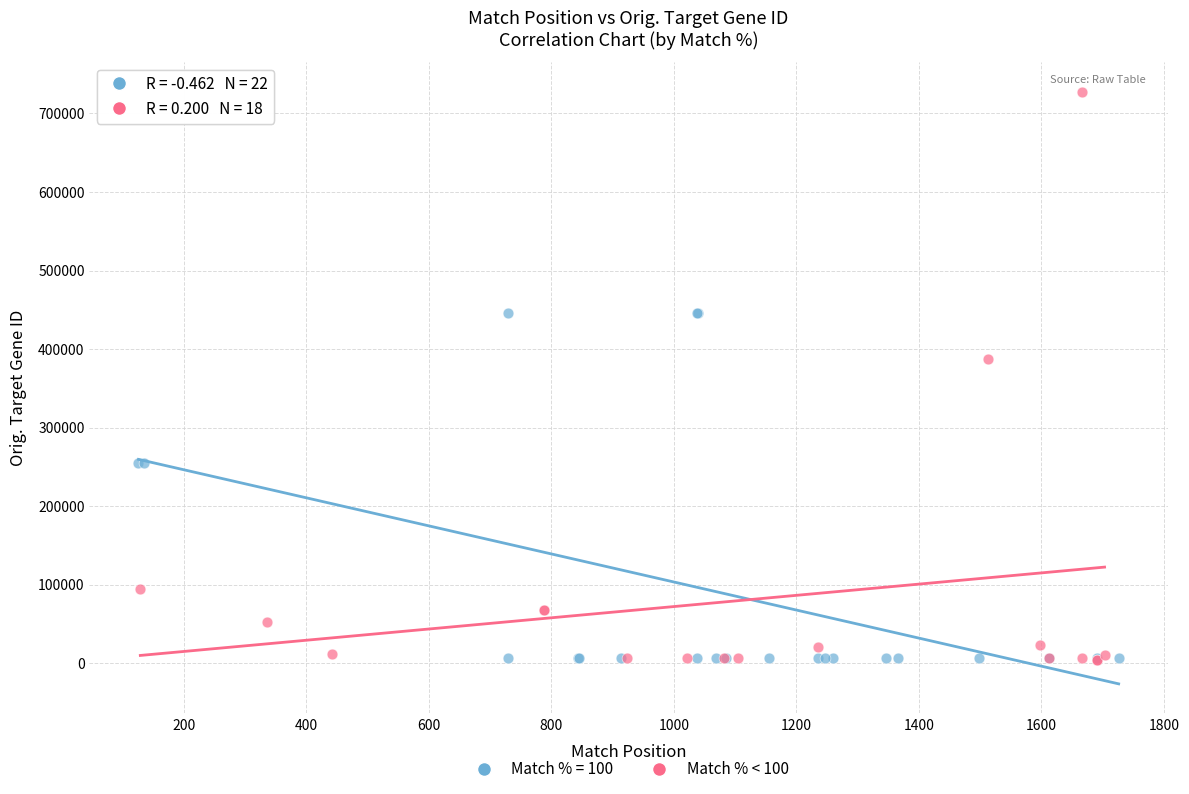

Which series contains the highest Y value?

Match % < 100